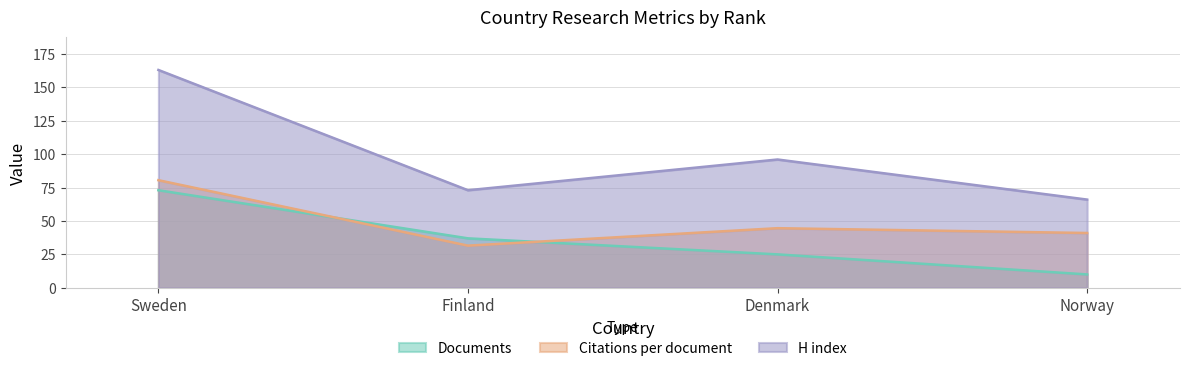

The Citations per document series shows 41.0 at Norway. True or false?

True